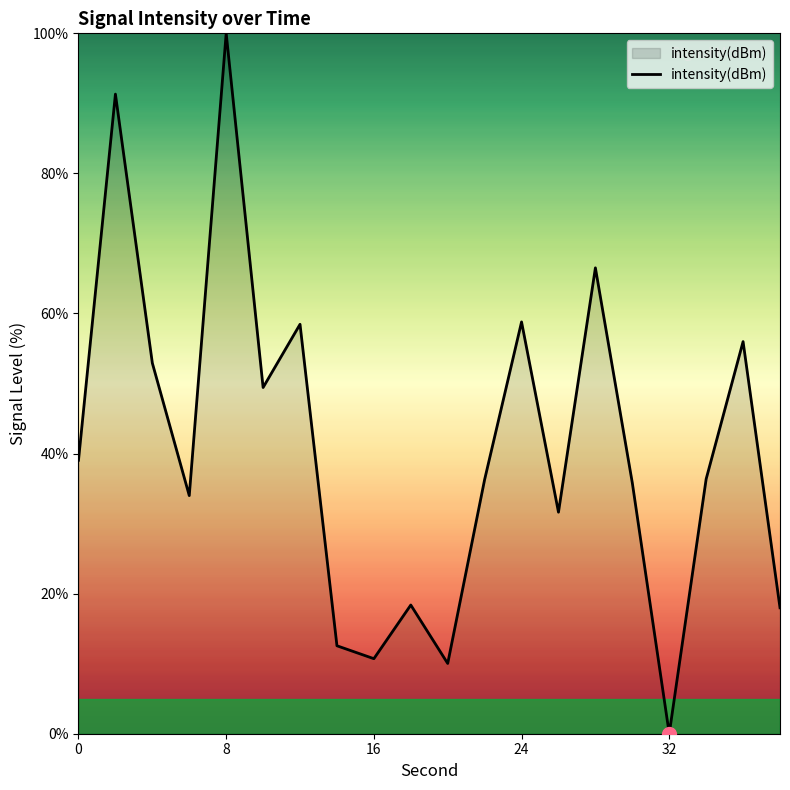

What is the difference between the maximum and minimum values?

100.0